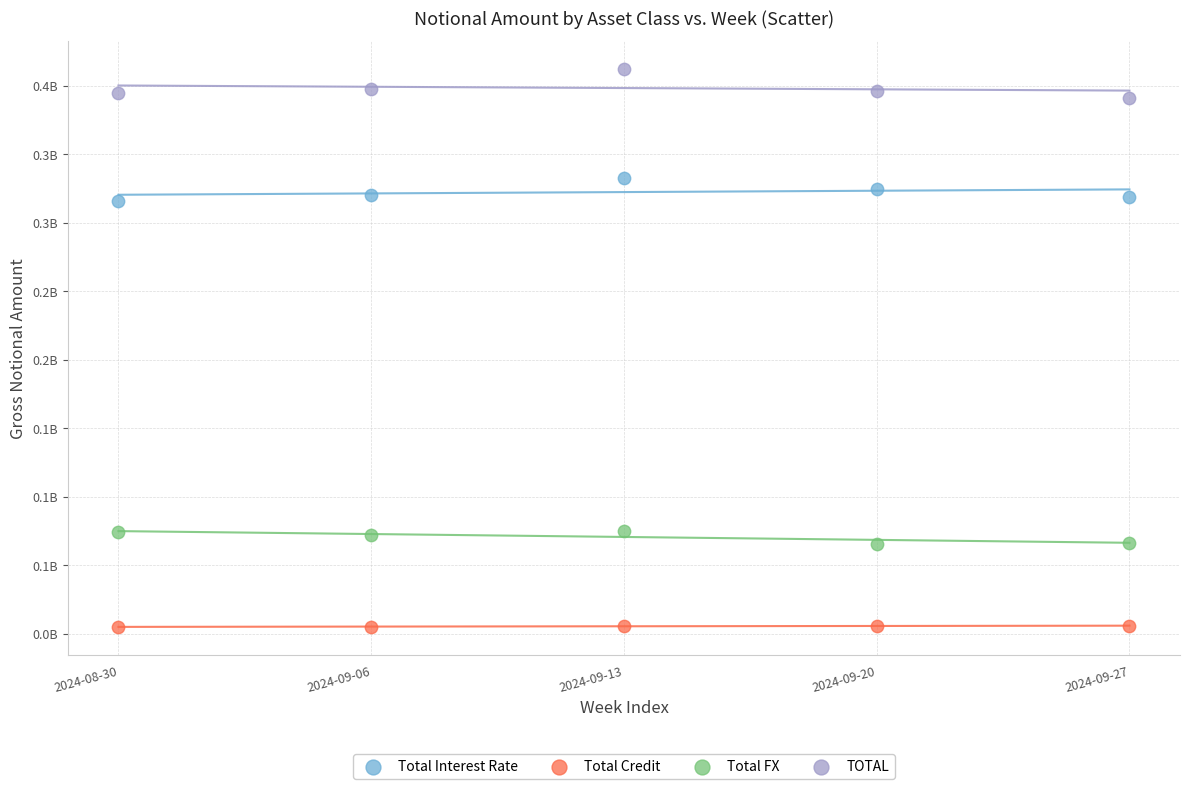

Which series reaches the maximum Y coordinate?

TOTAL